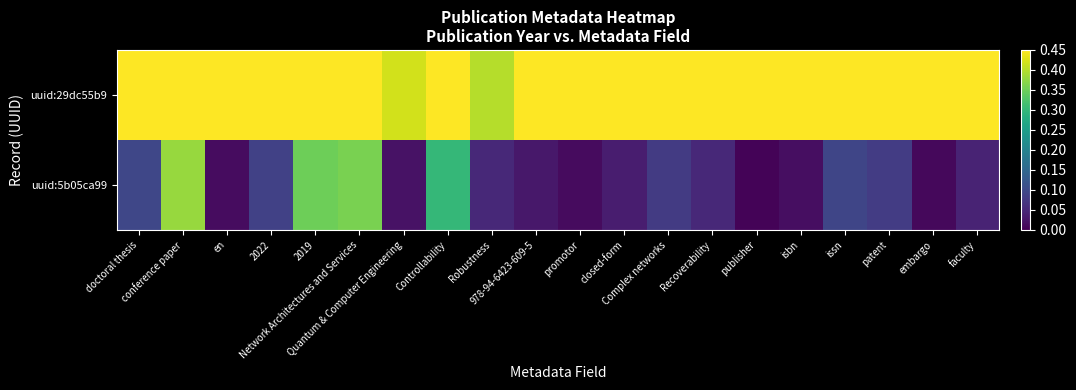

Reading left to right, transcribe all the data shown in this chart.

uuid:29dc55b9: doctoral thesis=0.5	conference paper=0.5	en=0.5	2022=0.5	2019=0.5	Network Architectures and Services=0.5	Quantum & Computer Engineering=0.4	Controllability=0.5	Robustness=0.4	978-94-6423-609-5=0.5	promotor=0.5	closed-form=0.5	Complex networks=0.5	Recoverability=0.5	publisher=0.5	isbn=0.5	issn=0.5	patent=0.5	embargo=0.5	faculty=0.5
uuid:5b05ca99: doctoral thesis=0.1	conference paper=0.4	en=0.0	2022=0.1	2019=0.3	Network Architectures and Services=0.4	Quantum & Computer Engineering=0.0	Controllability=0.3	Robustness=0.1	978-94-6423-609-5=0.0	promotor=0.0	closed-form=0.0	Complex networks=0.1	Recoverability=0.1	publisher=0.0	isbn=0.0	issn=0.1	patent=0.1	embargo=0.0	faculty=0.0